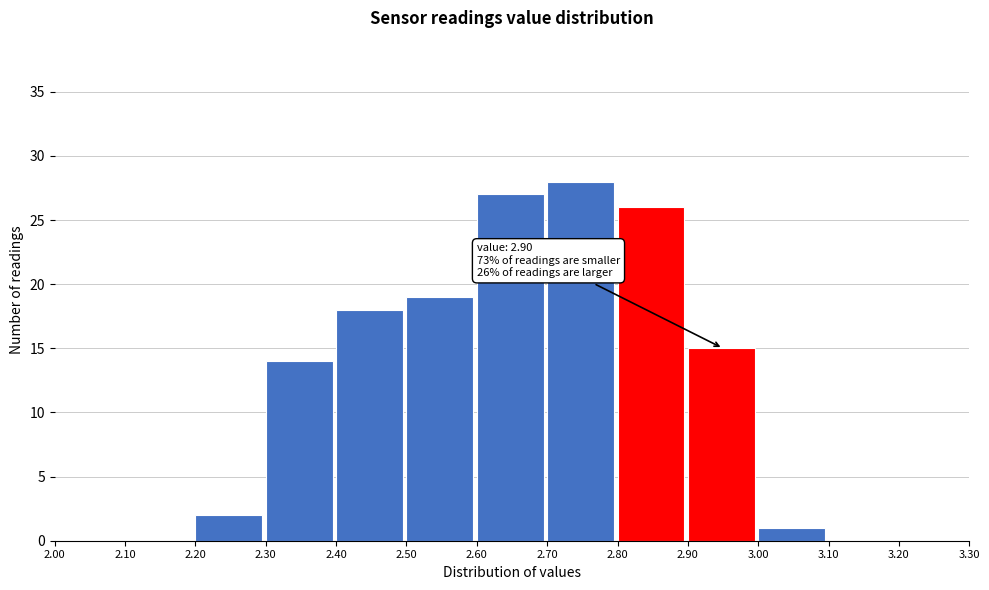

Which range on the x-axis has the tallest bar?

2.70 to 2.80